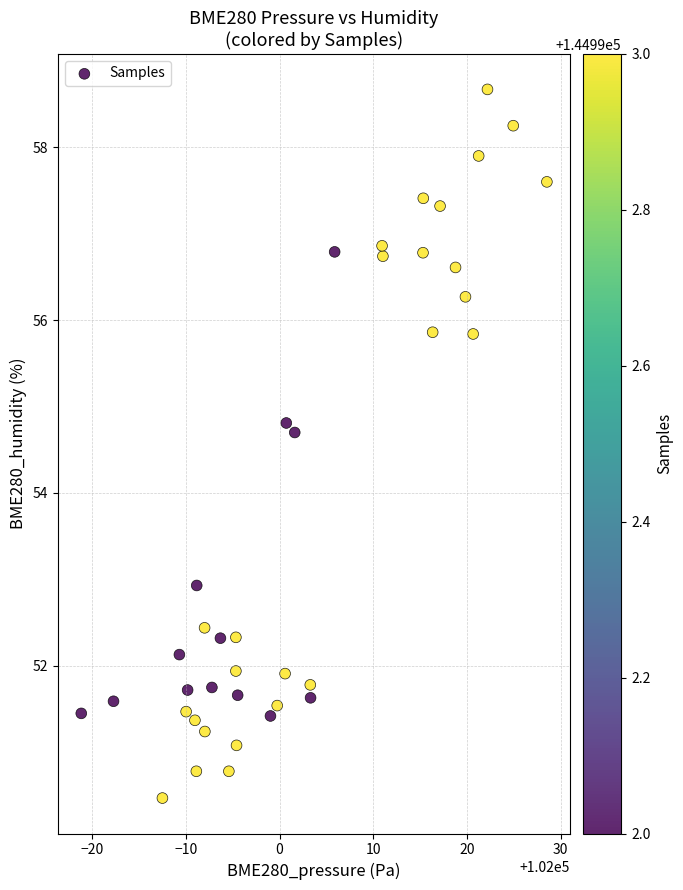

What is the range of Y values (max minus min)?

8.2